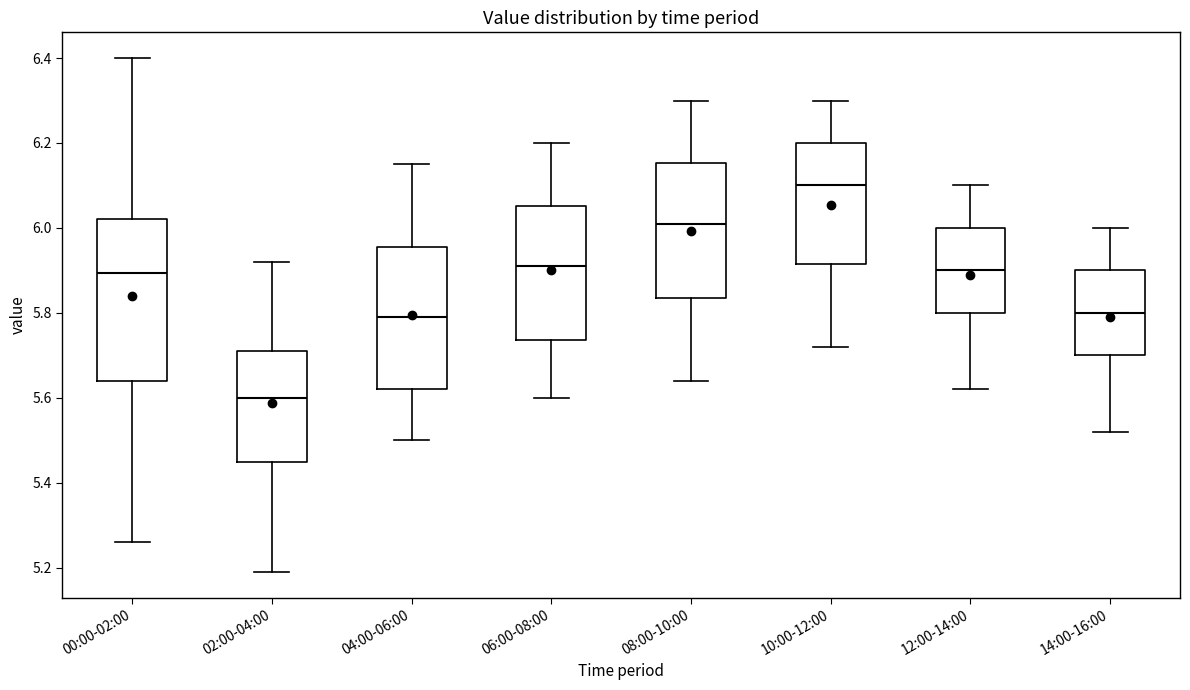

Which box has the highest median line?

10:00-12:00